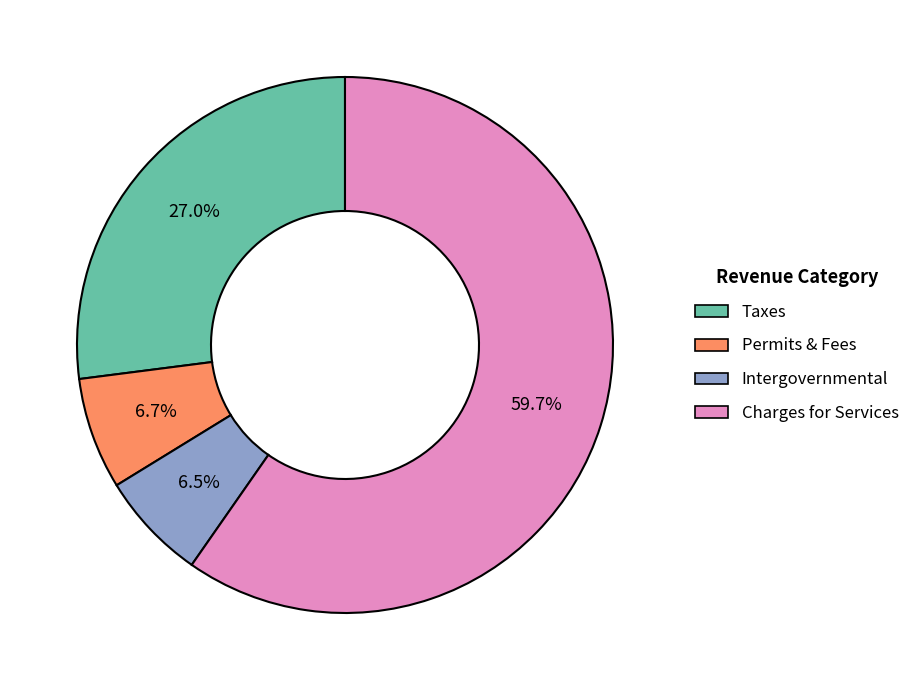

To the nearest percent, what portion does Charges for Services represent?

60%